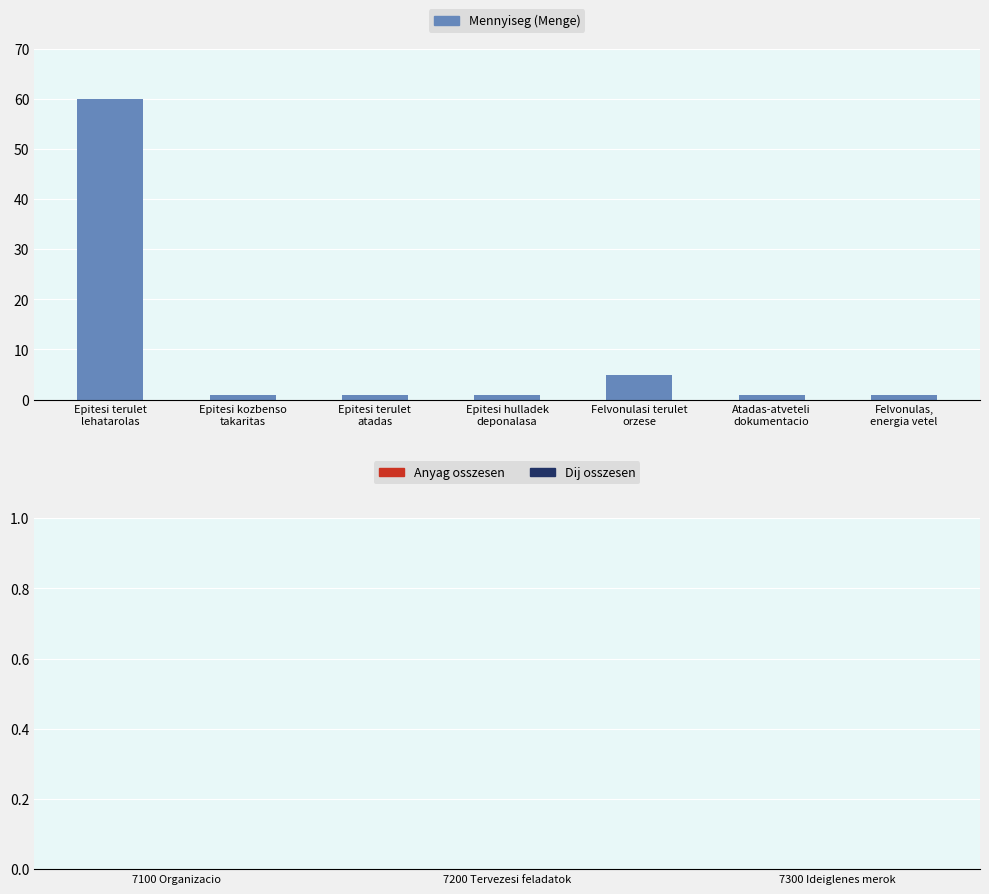

Does the chart contain any negative values?

No